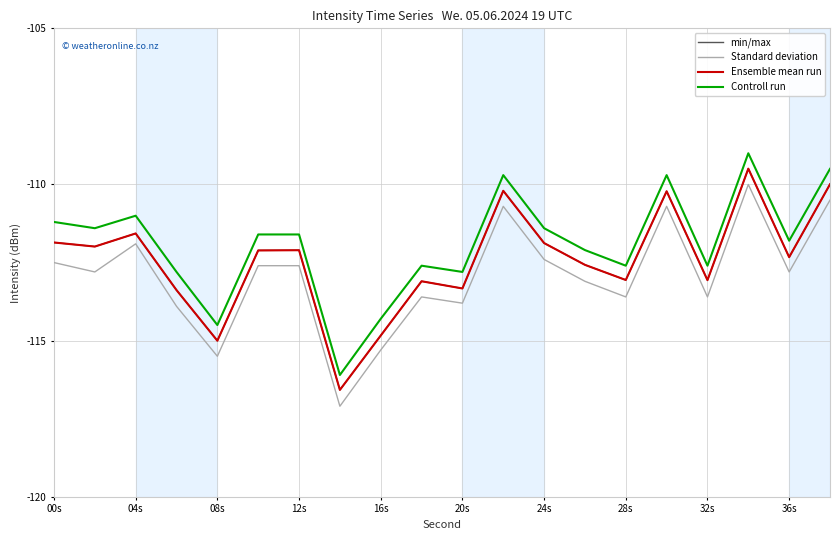

How many lines are shown in the chart?

4